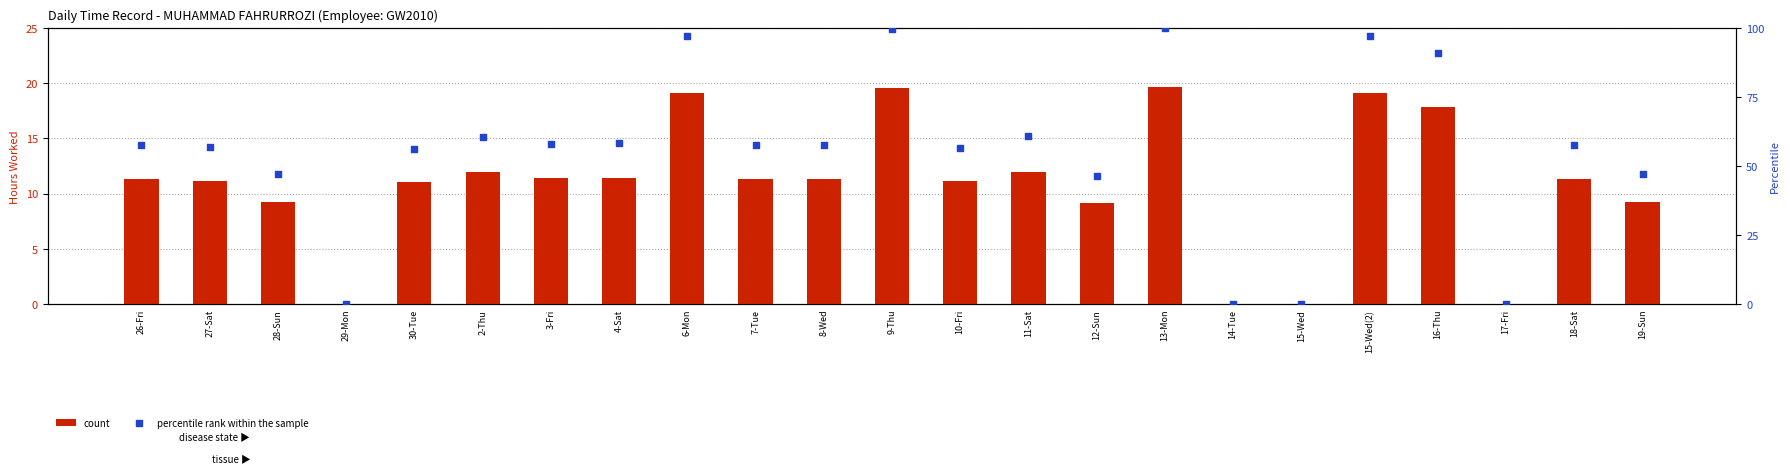

Which series reaches the minimum Y coordinate?

count